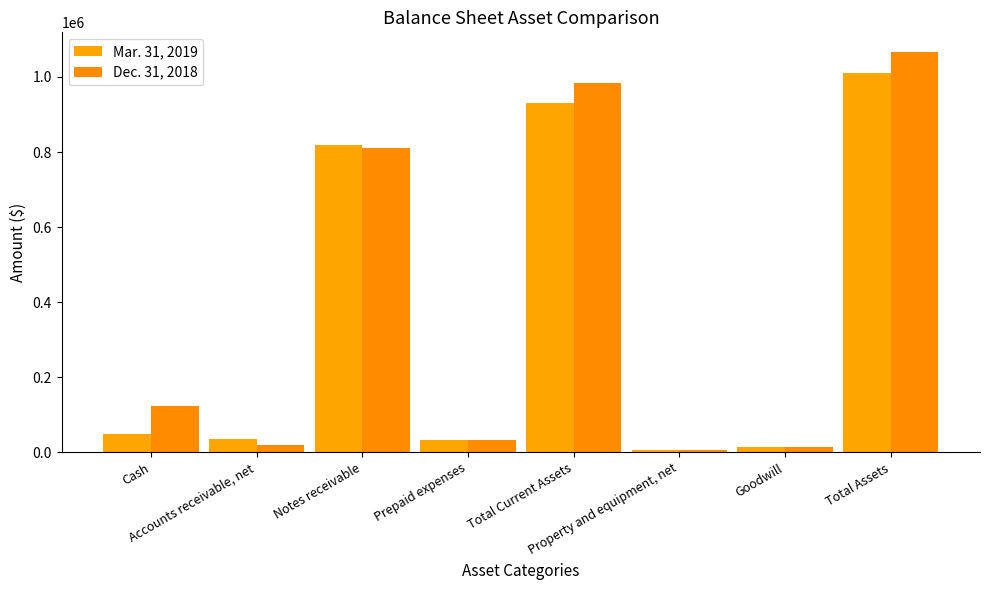

At which category is the sum across all series the highest?

Total Assets